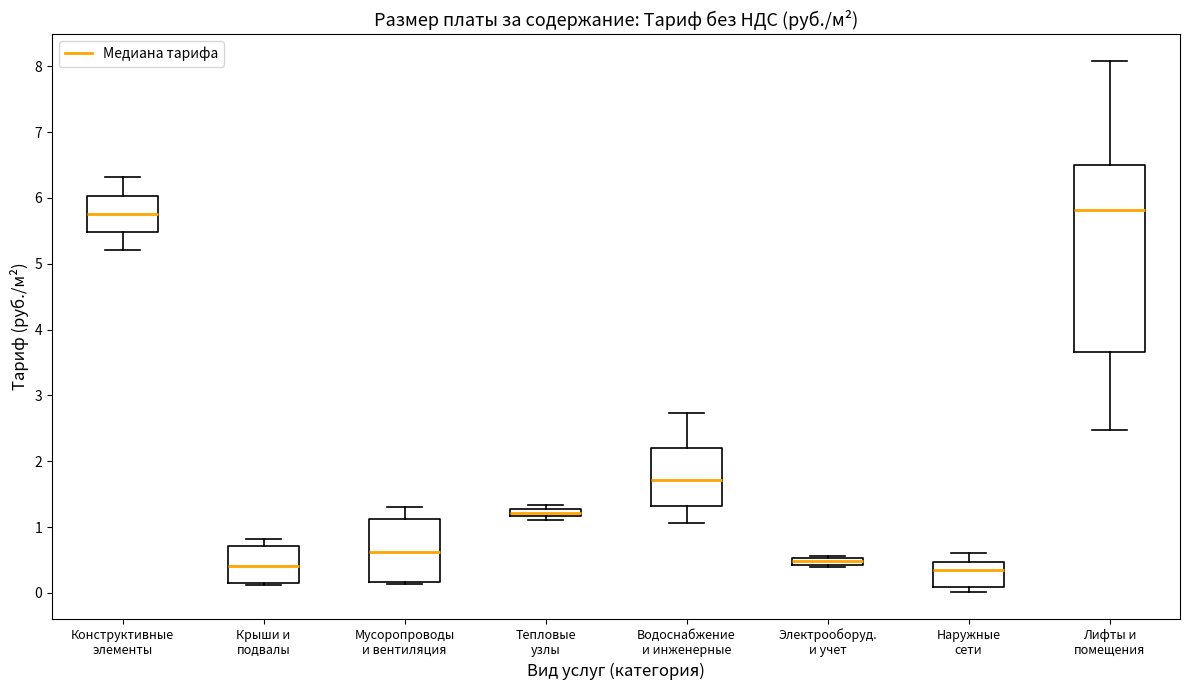

Comparing the boxes themselves (not the whiskers), which one is the tallest?

Лифты и помещения